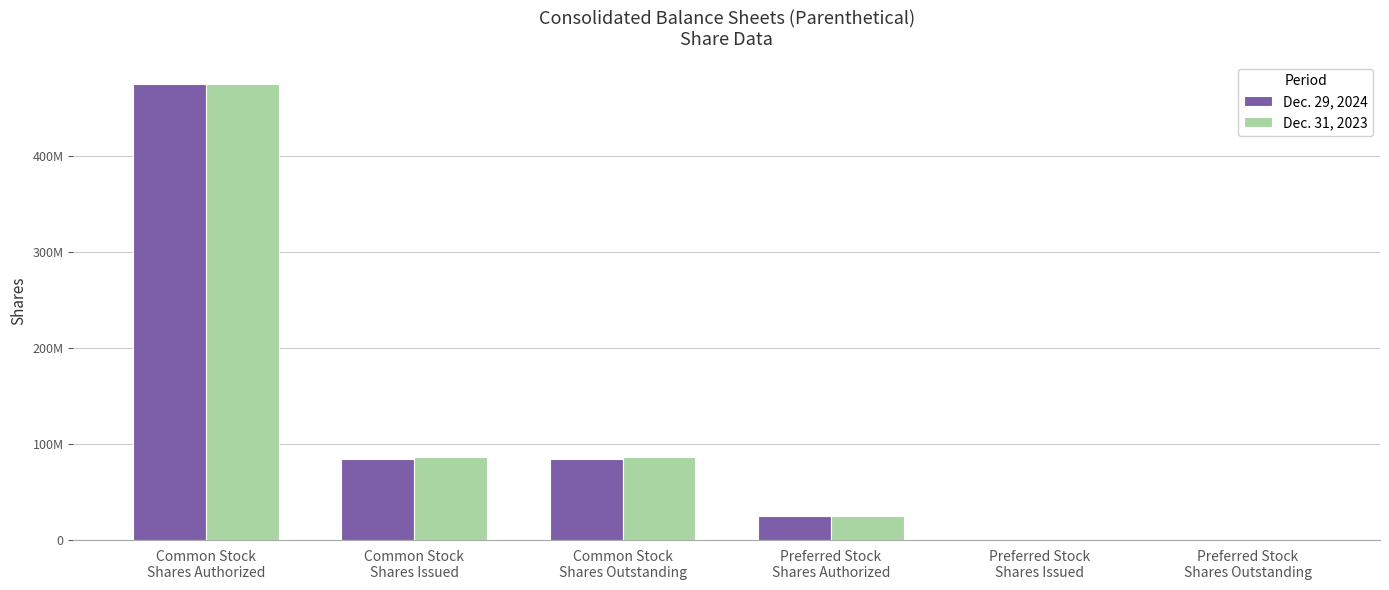

Rank the series at Common Stock
Shares Issued from highest to lowest value.

Dec. 31, 2023, Dec. 29, 2024